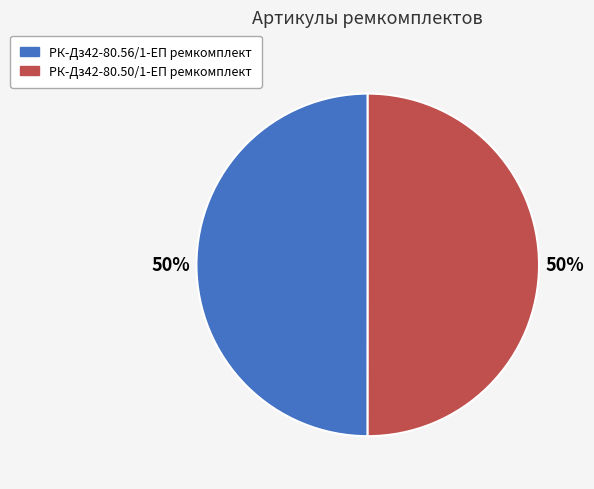

The РК-Дз42-80.50/1-ЕП ремкомплект slice represents 50% of the pie. True or false?

True